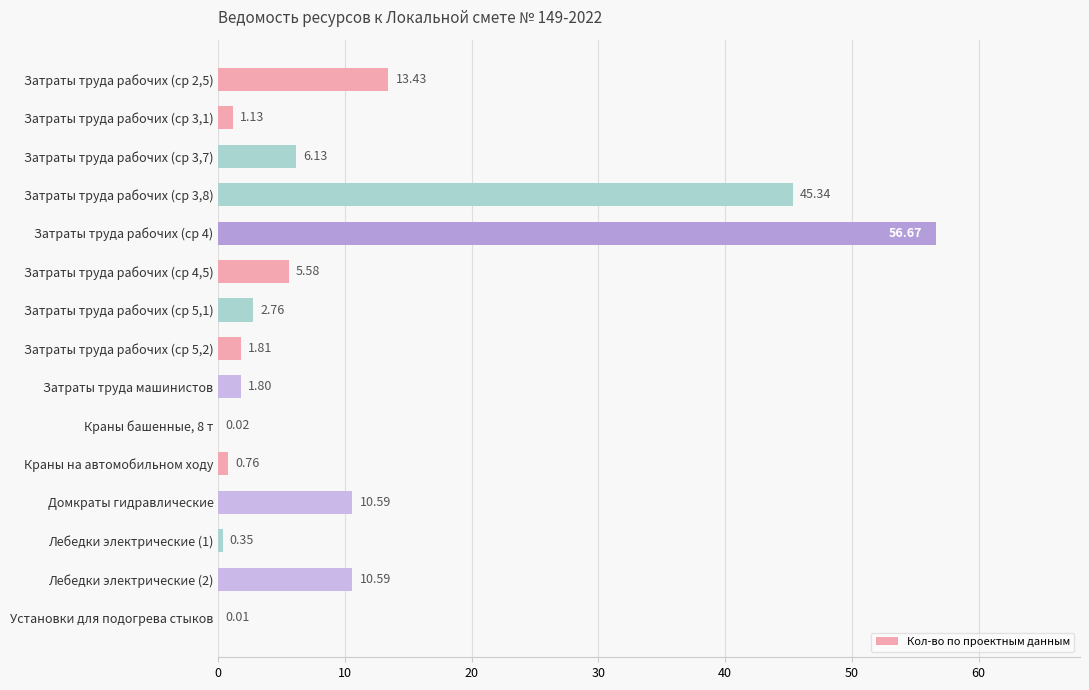

What is the sum of the values at Домкраты гидравлические and Затраты труда рабочих (ср 4)?

67.3